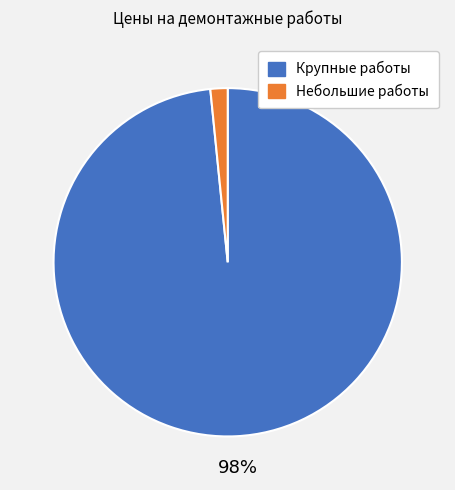

How many segments does this pie chart have?

2